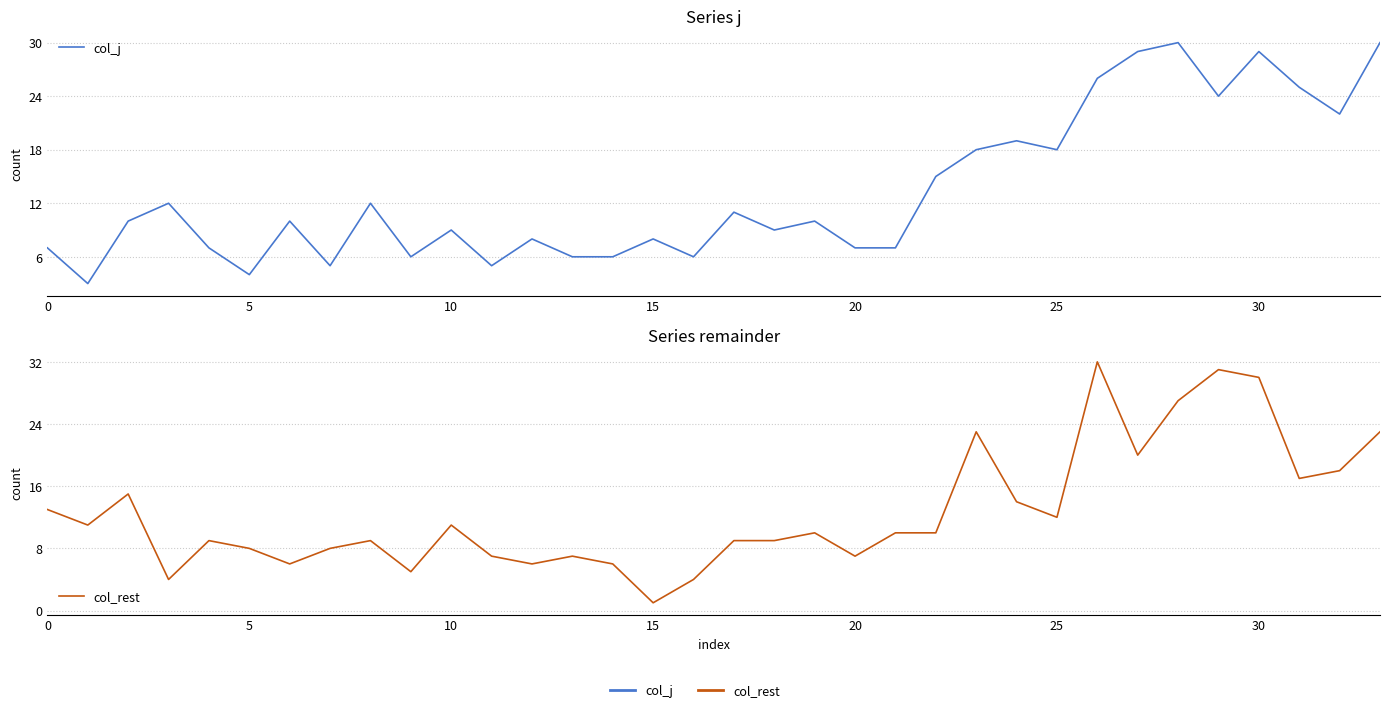

What is the difference between the highest and lowest values at 24?

5